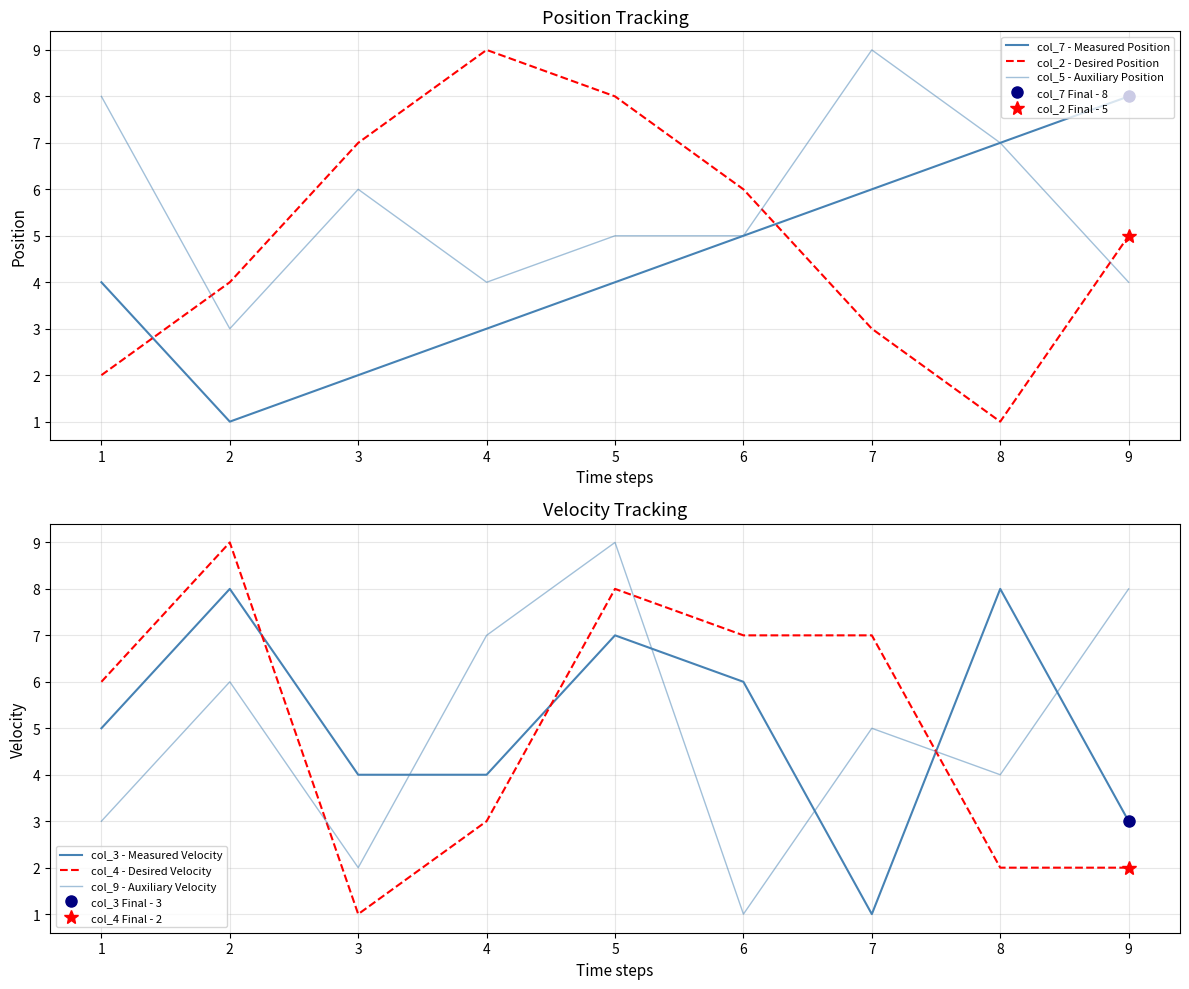

The col_2 - Desired Position series shows 16 at 3. True or false?

False